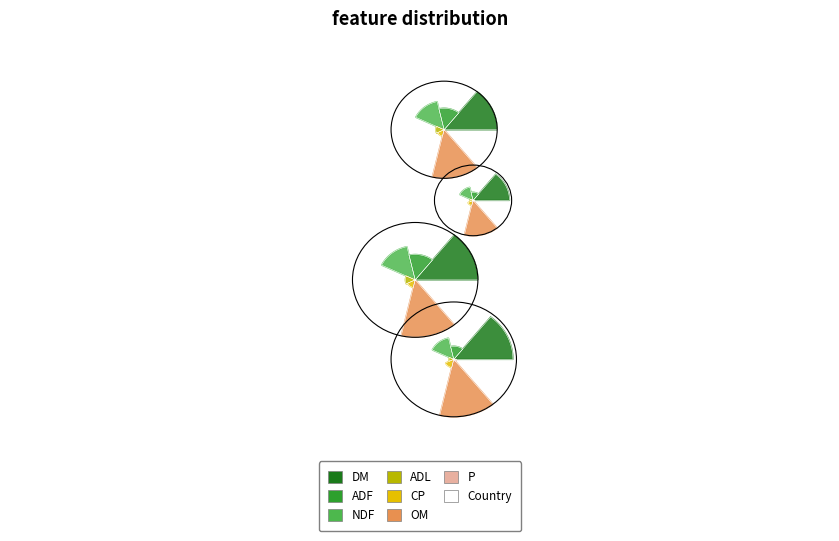

True or false: CP accounts for 5% of the total.

True